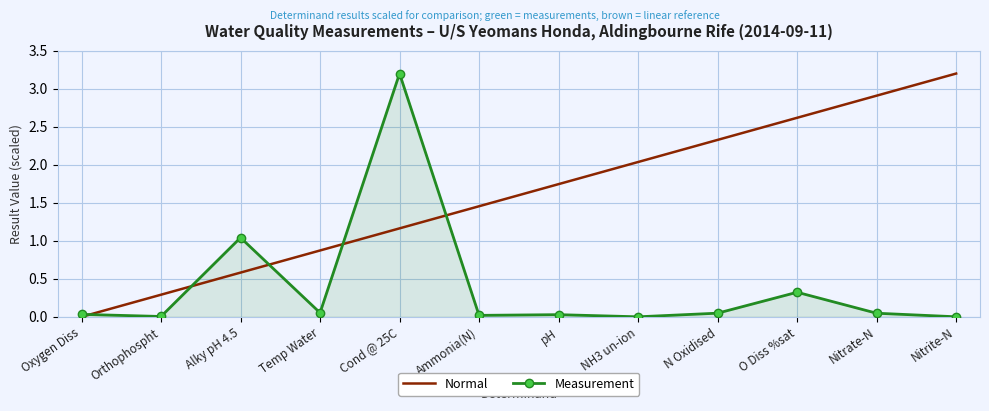

What is the highest value of the Normal series?

3.2